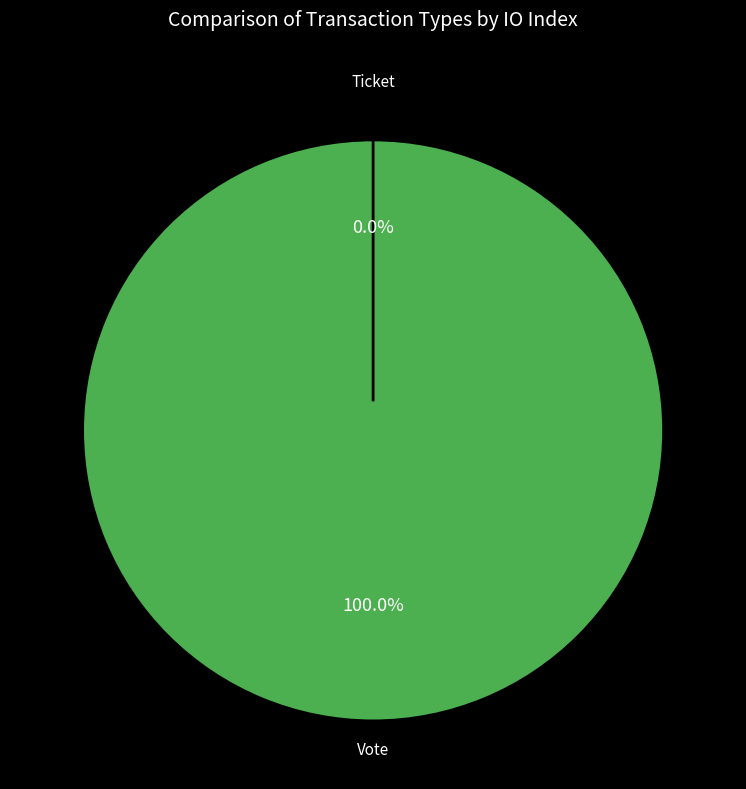

Is it true that Ticket is 12% of the pie?

False